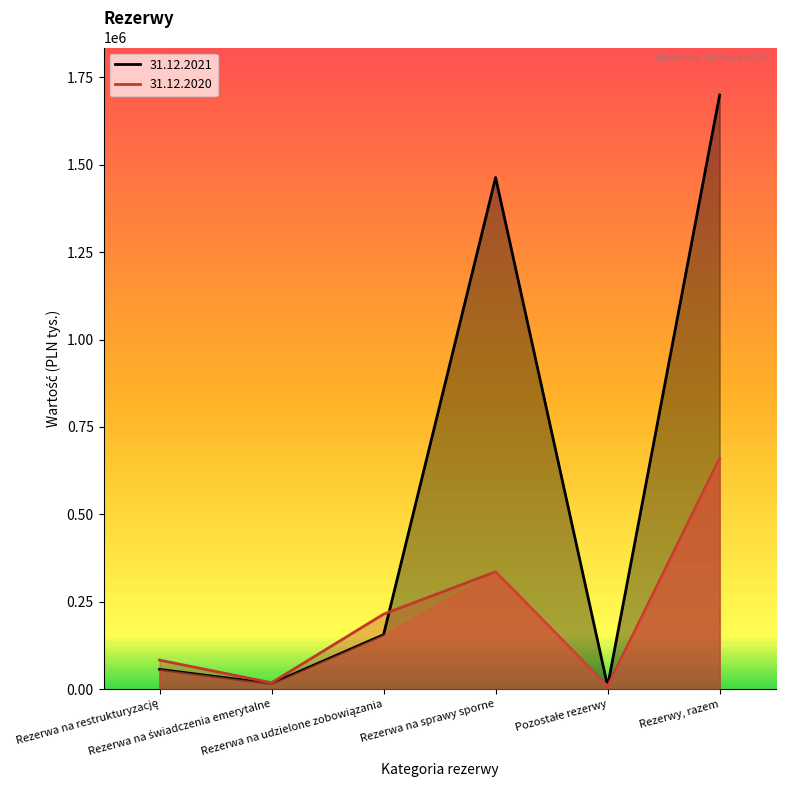

What is the minimum value for 31.12.2020?

8232